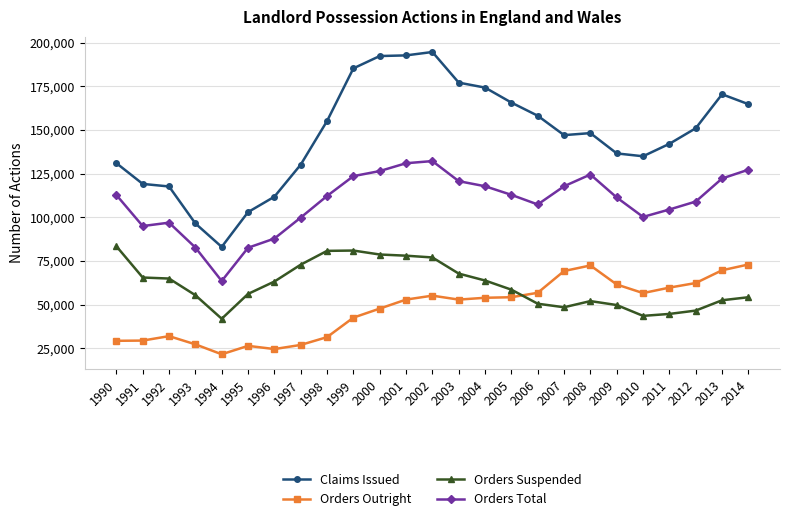

What is the difference between the Orders Total values at 2001 and 2010?

30726